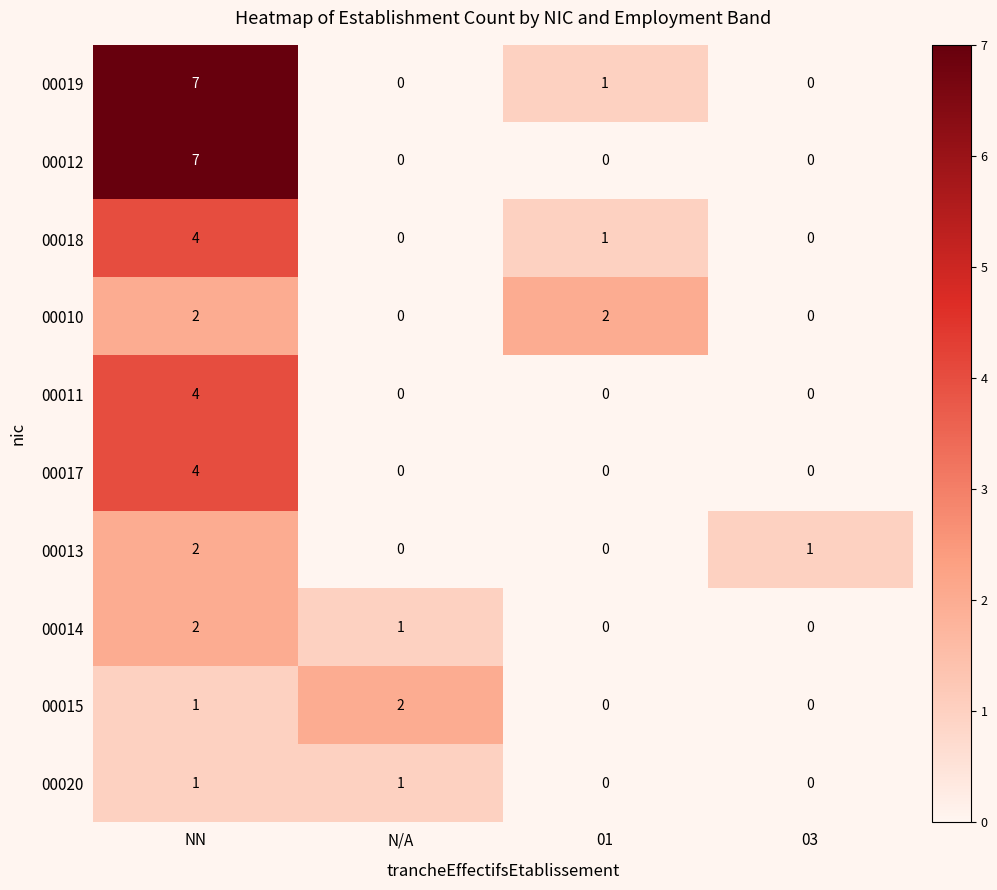

The 00012 series shows 4 at NN. True or false?

False